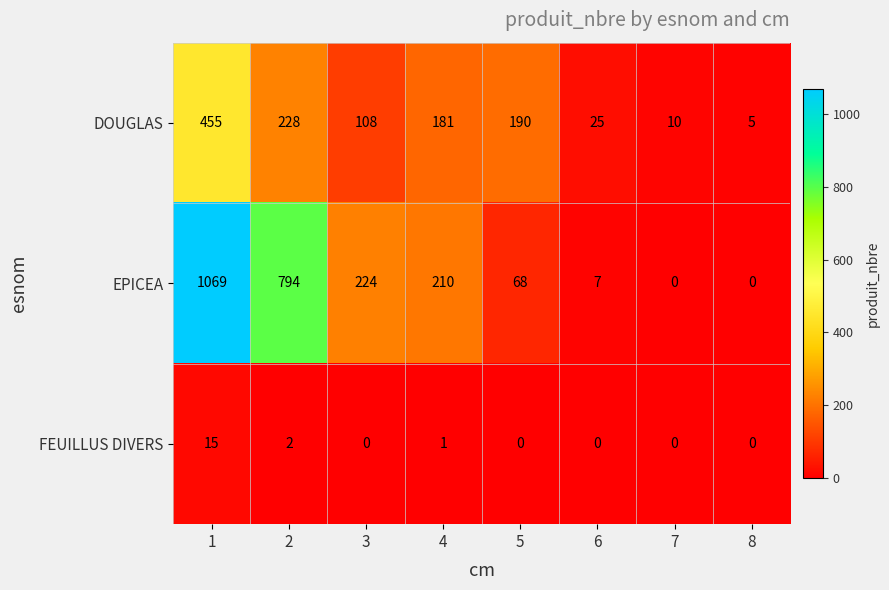

Reading left to right, list all the values displayed in this chart.

DOUGLAS: 455	228	108	181	190	25	10	5
EPICEA: 1069	794	224	210	68	7	0	0
FEUILLUS DIVERS: 15	2	0	1	0	0	0	0